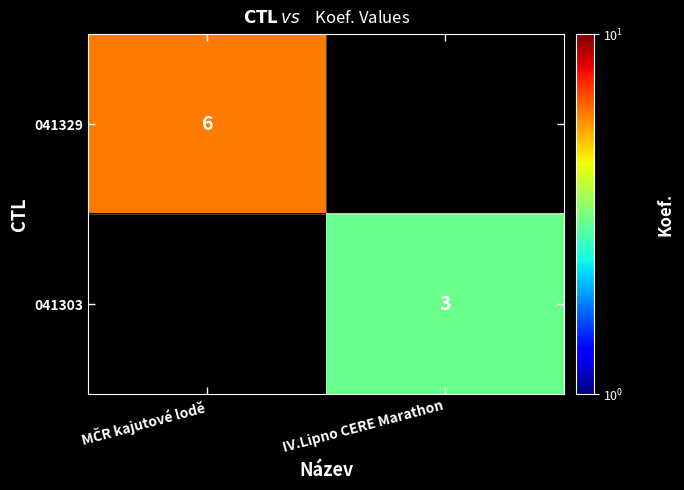

Which category has the lowest value across all series?

IV.Lipno CERE Marathon